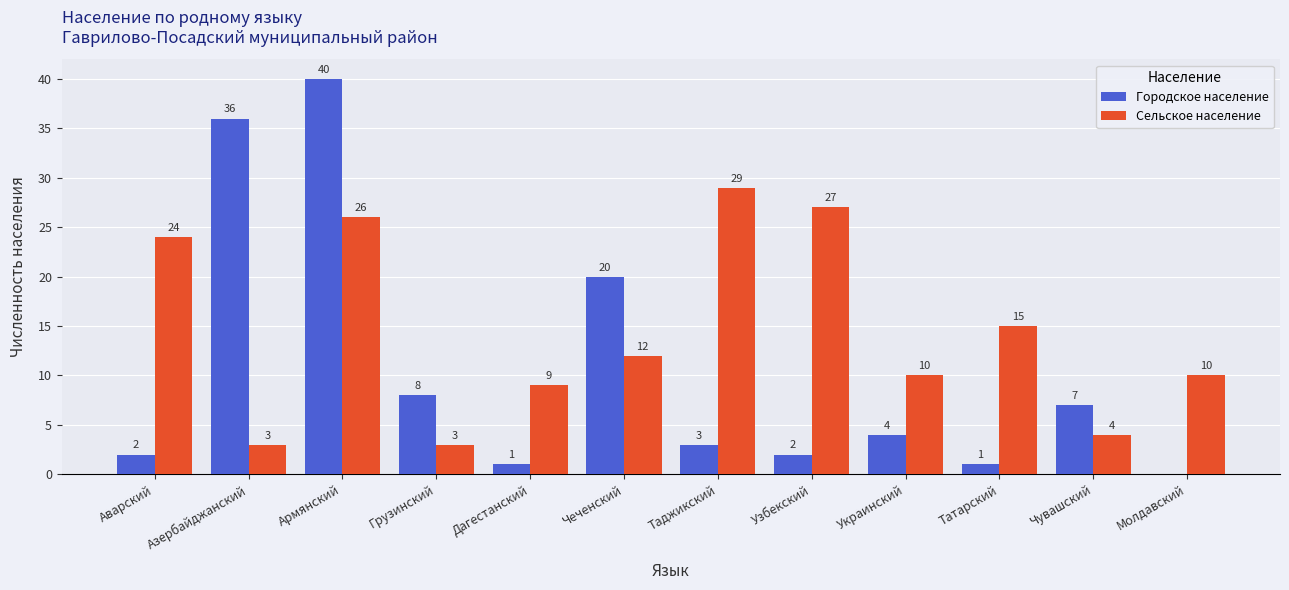

Reading left to right, transcribe all the data shown in this chart.

Городское население: 2	36	40	8	1	20	3	2	4	1	7	0
Сельское население: 24	3	26	3	9	12	29	27	10	15	4	10